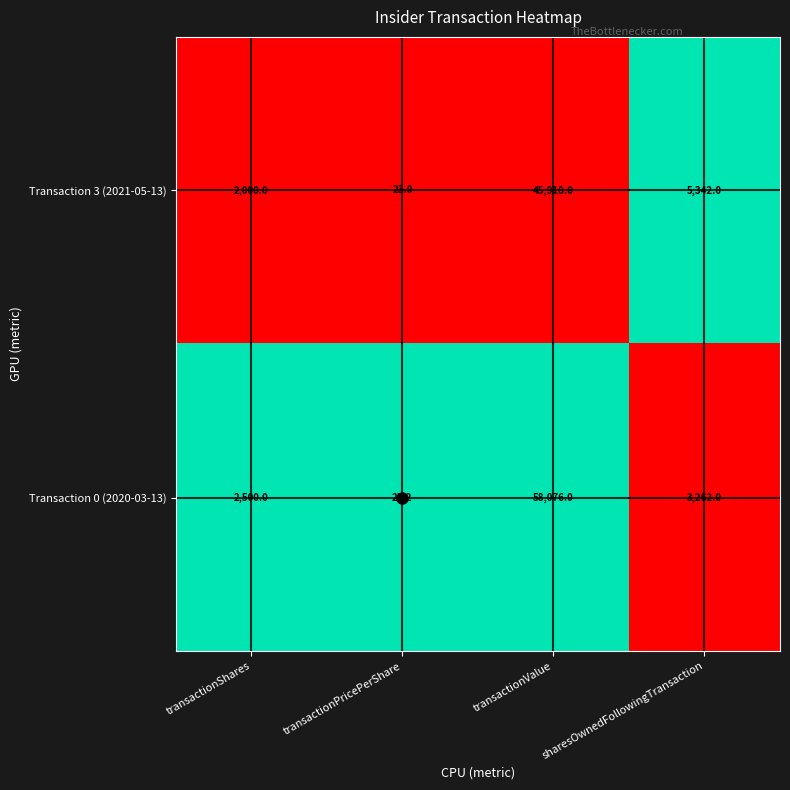

At which category is the sum across all series the highest?

transactionValue